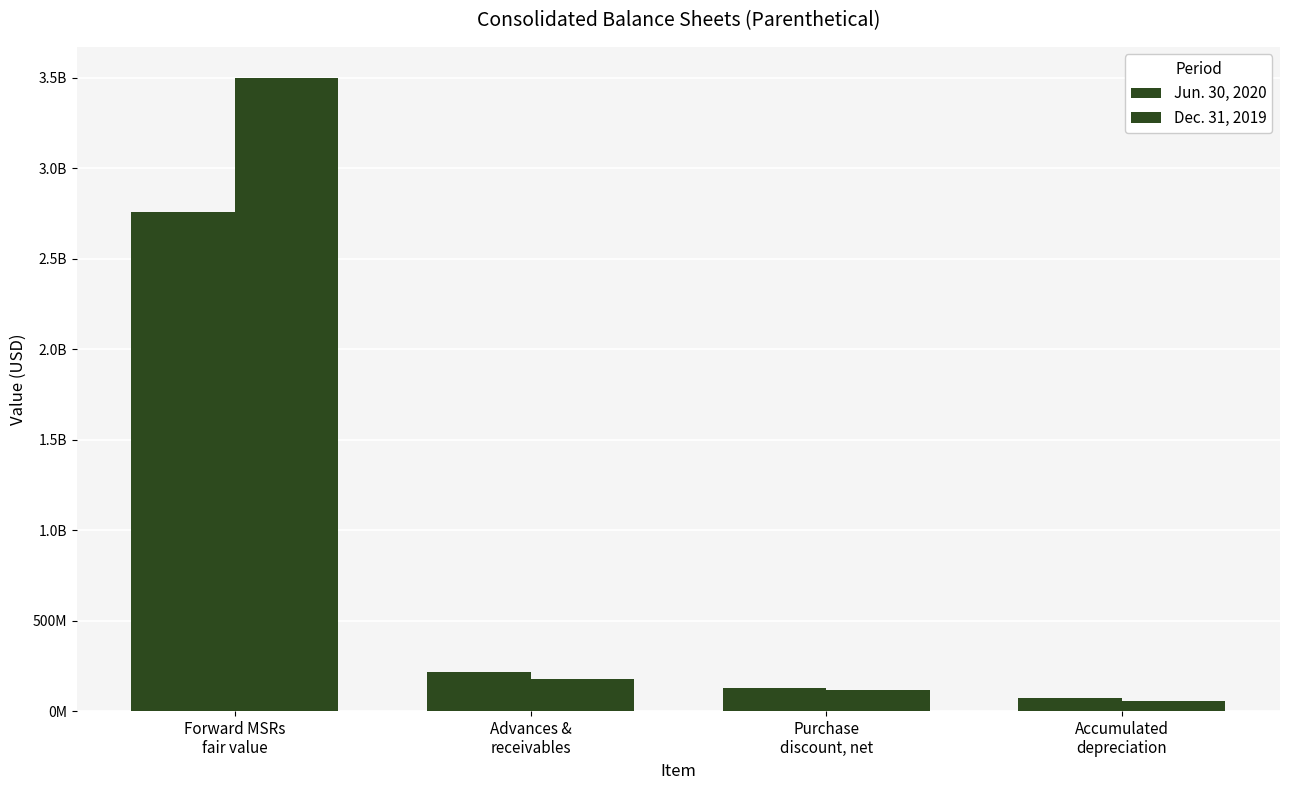

True or false: Jun. 30, 2020 has a value of 71188525 at Purchase
discount, net.

False